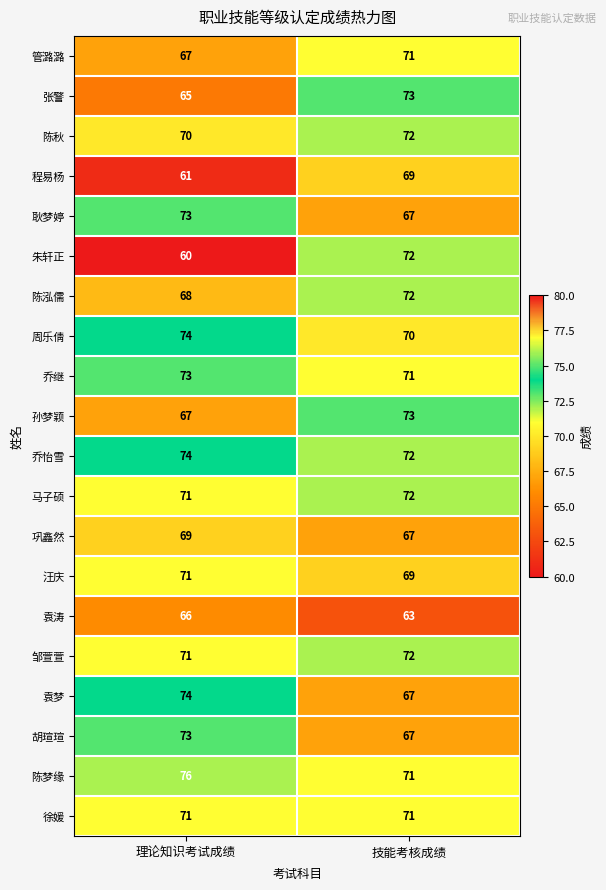

At how many categories does at least one series exceed 60?

2